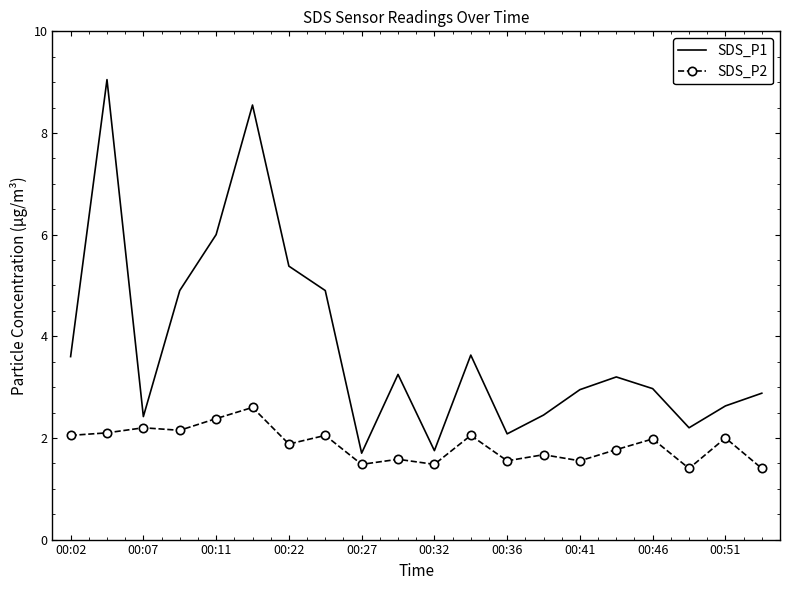

True or false: SDS_P1 and SDS_P2 intersect in this chart.

False